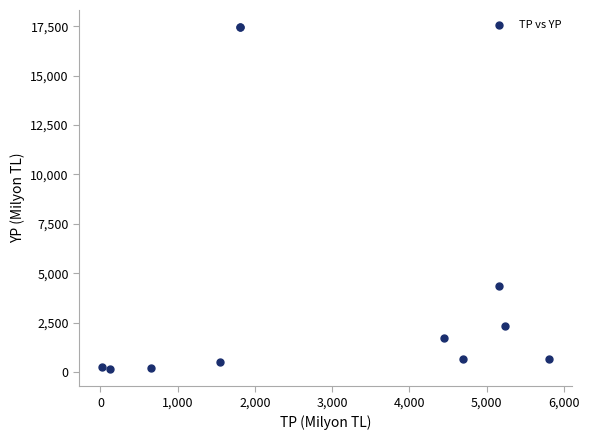

What Y value in the scatter plot is closest to 8803?

4358.2